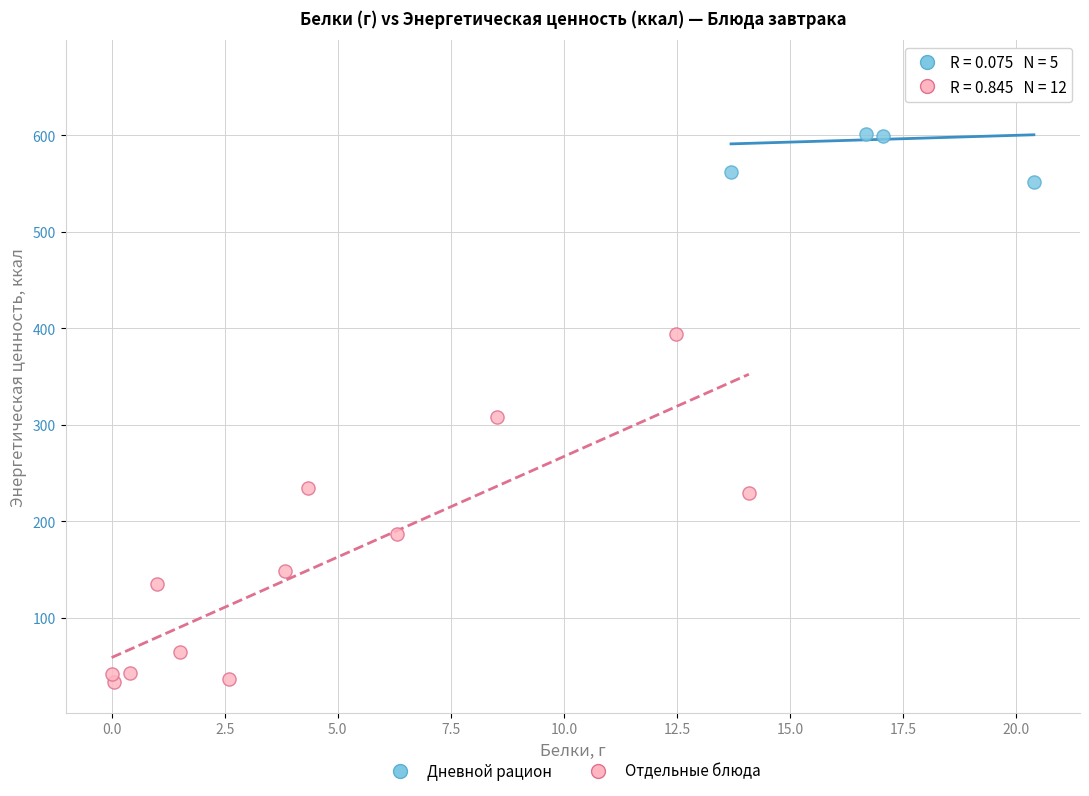

Which series has the largest Y range (max minus min)?

Отдельные блюда